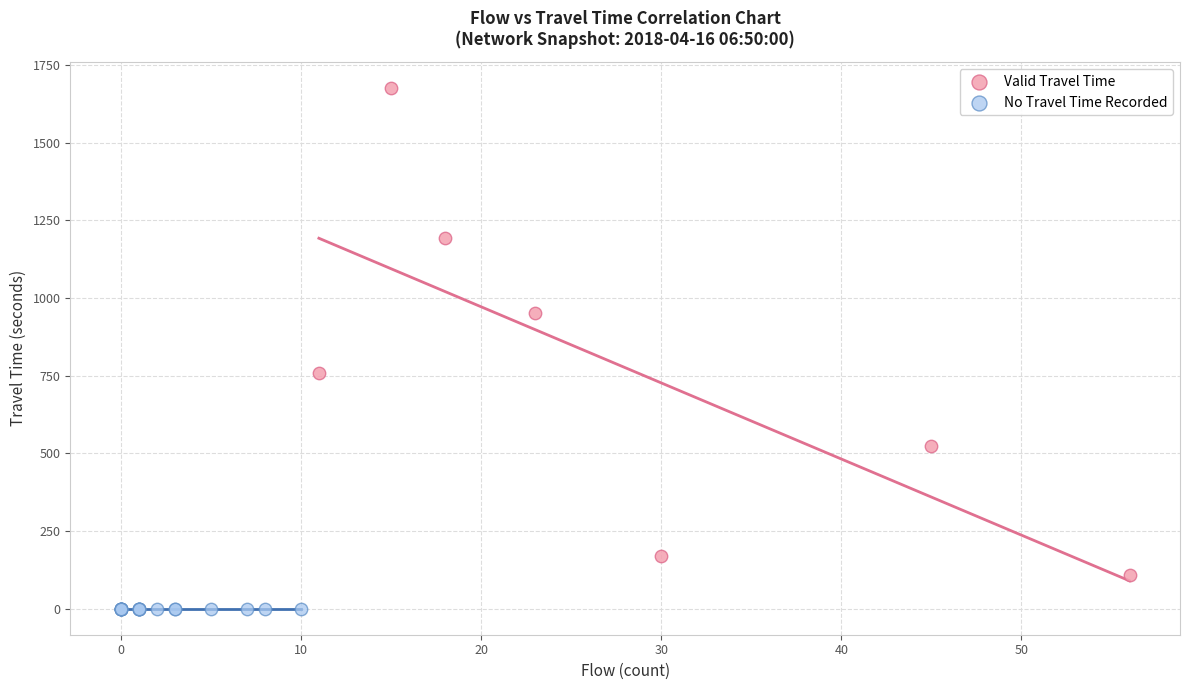

Which series reaches the minimum Y coordinate?

No Travel Time Recorded